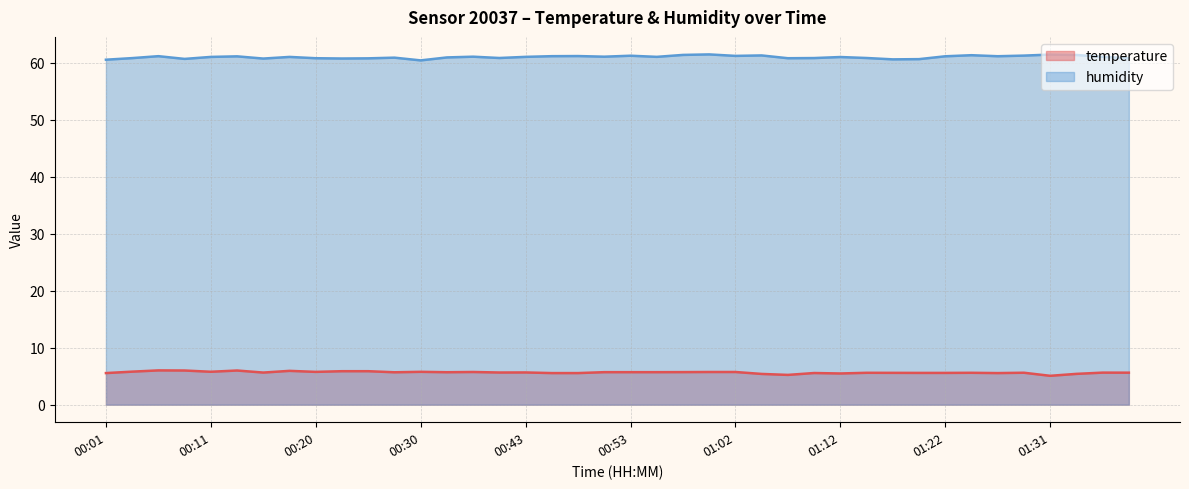

What is the value of the humidity point at the 18th from the left?

61.2